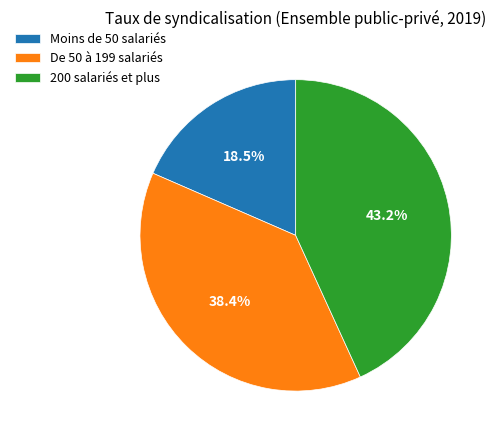

To the nearest percent, what is the combined percentage of 200 salariés et plus and Moins de 50 salariés?

62%